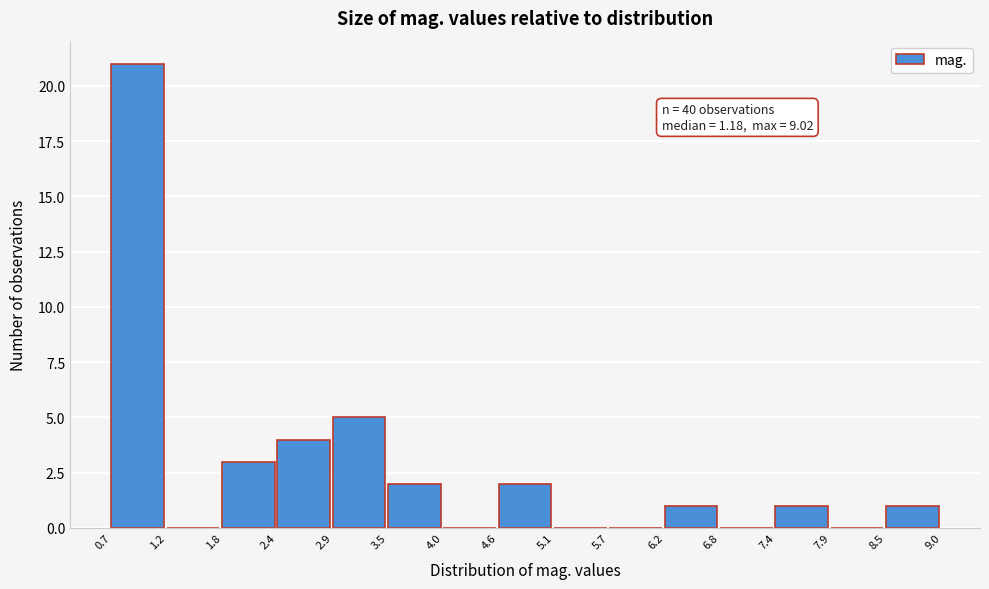

Which range on the x-axis has the tallest bar?

0.7 to 1.2